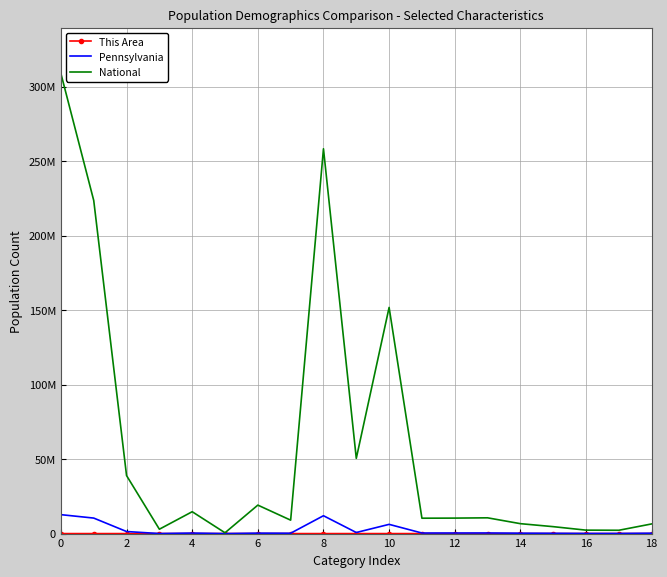

What is the value of the This Area point at the 18th from the left?

8